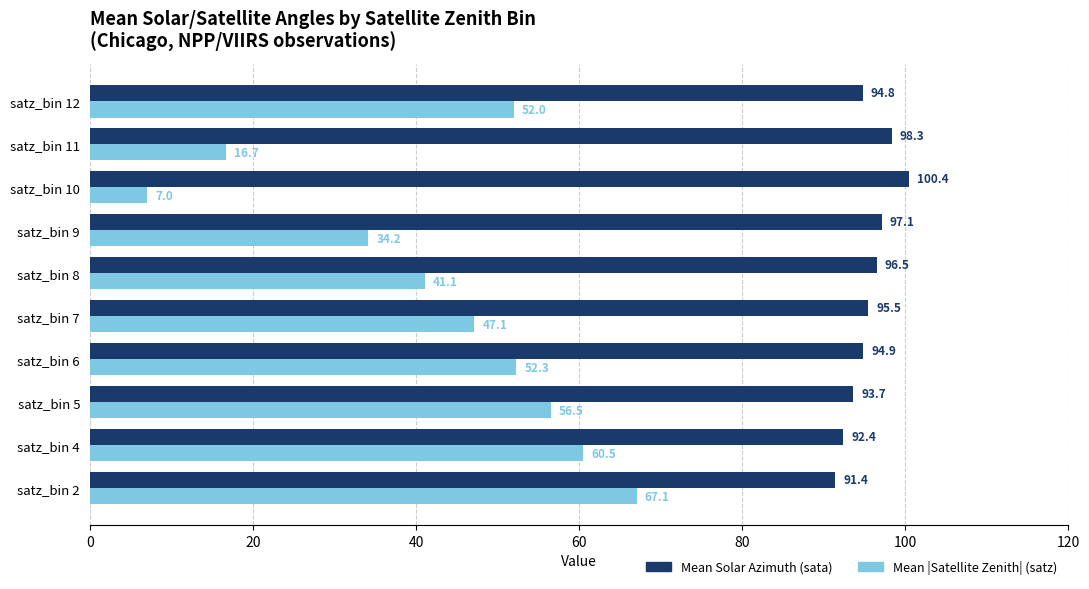

What is the approximate value of Mean Solar Azimuth (sata) at satz_bin 8?

96.5